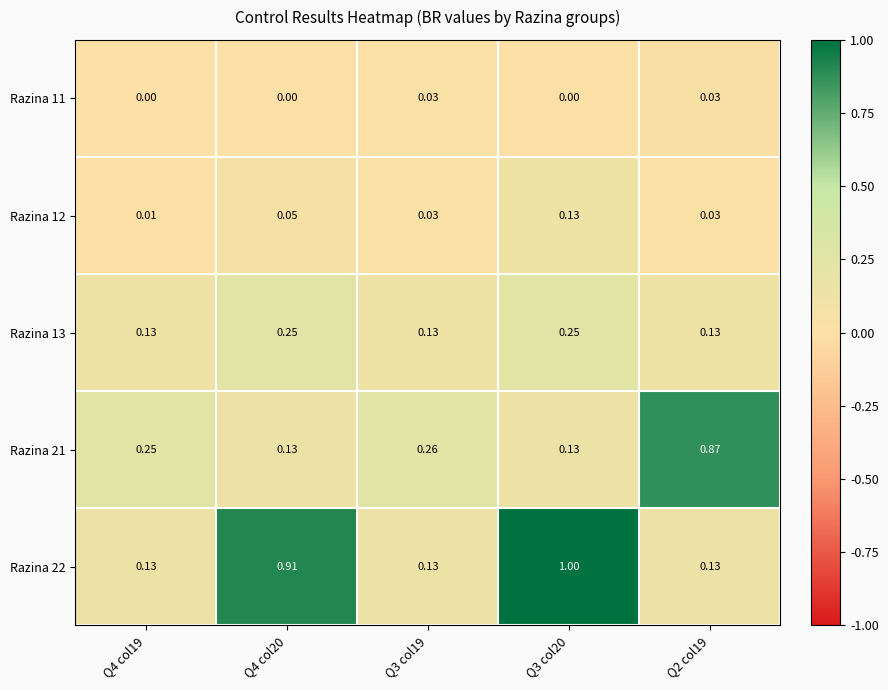

Is the value of Razina 22 at Q3 col19 greater than the value of Razina 12 at Q4 col19?

Yes